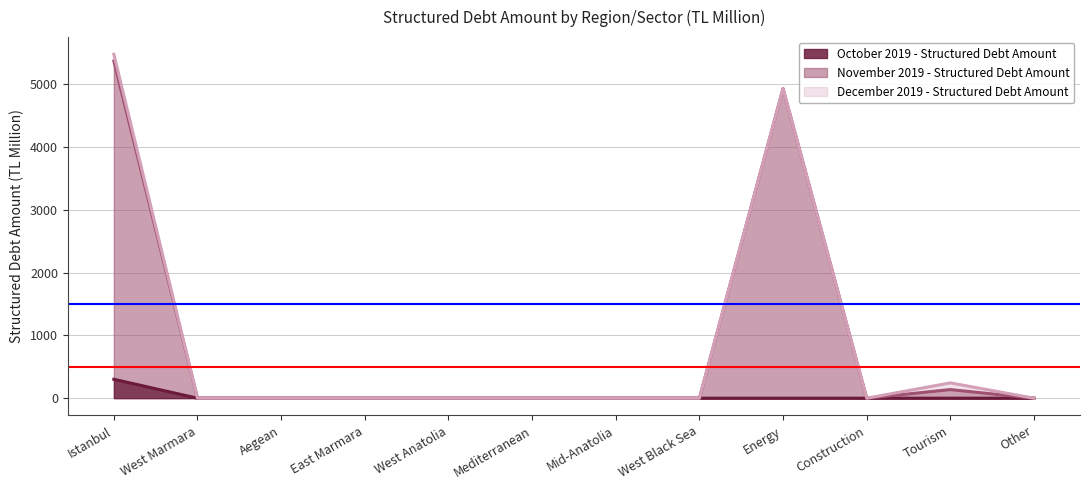

Which series has the largest range (max minus min)?

November 2019 - Structured Debt Amount